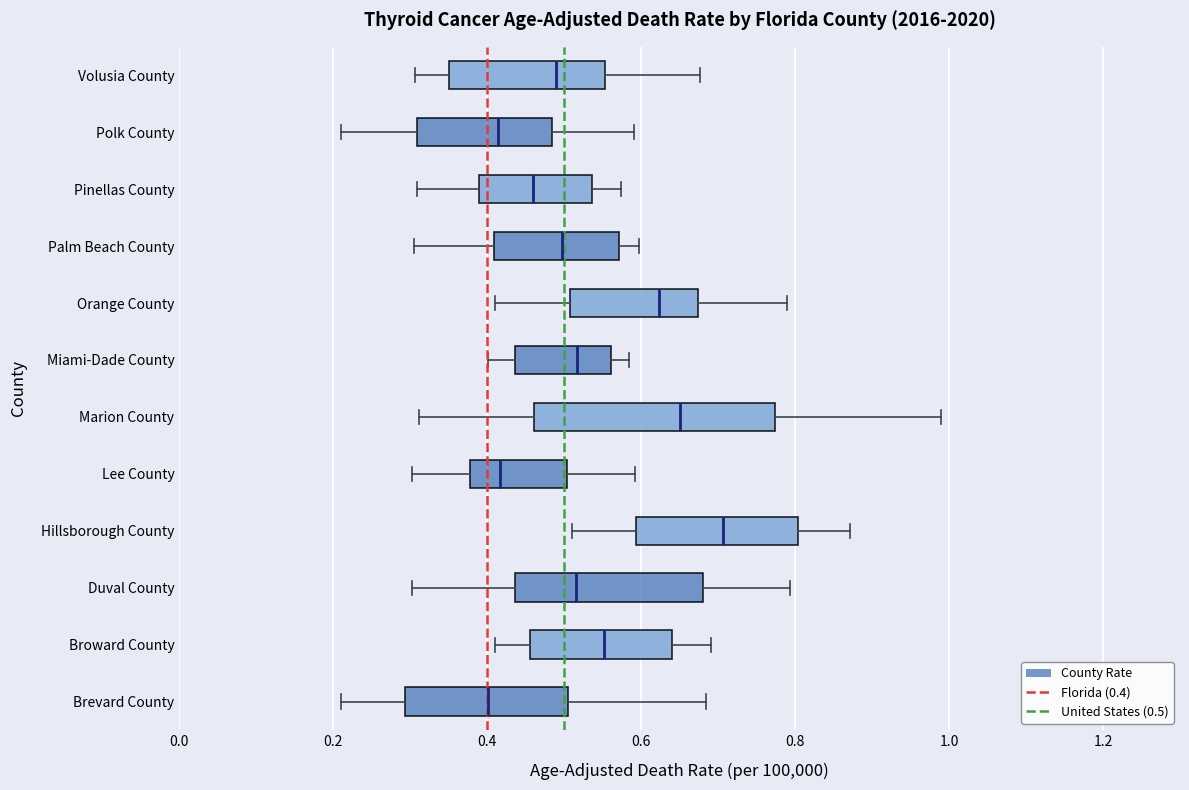

Where does the right whisker of the box for Lee County end on the x-axis? The values are not printed on the chart, so give them approximately, as read against the axis.

0.60